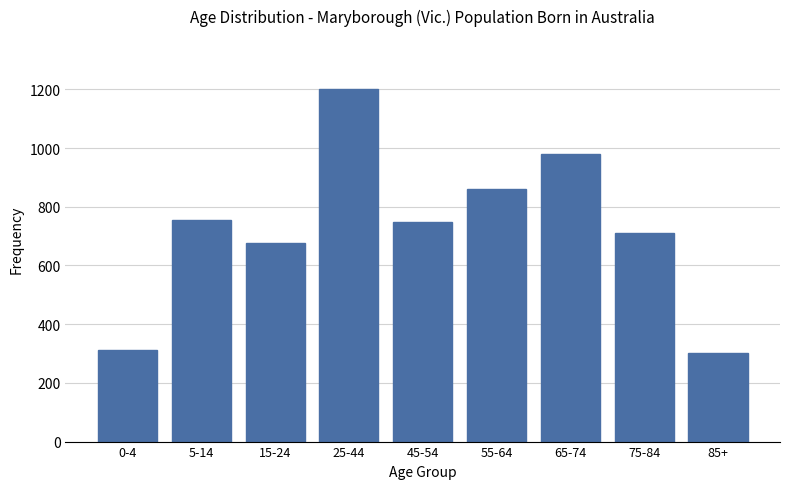

Reading left to right, list all the values displayed in this chart.

312	754	678	1201	747	860	980	709	302